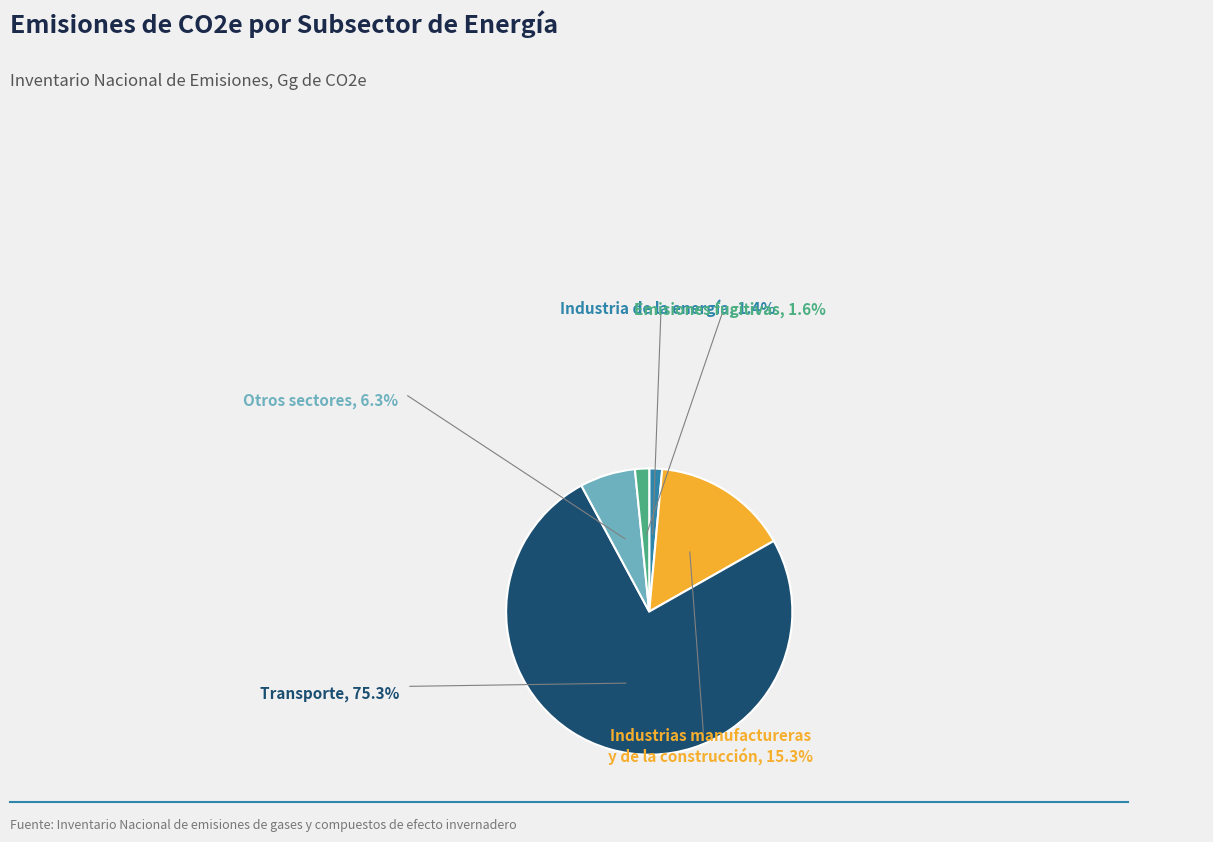

To the nearest percent, what is the difference between the Transporte and Industria de la energía slice percentages?

74%